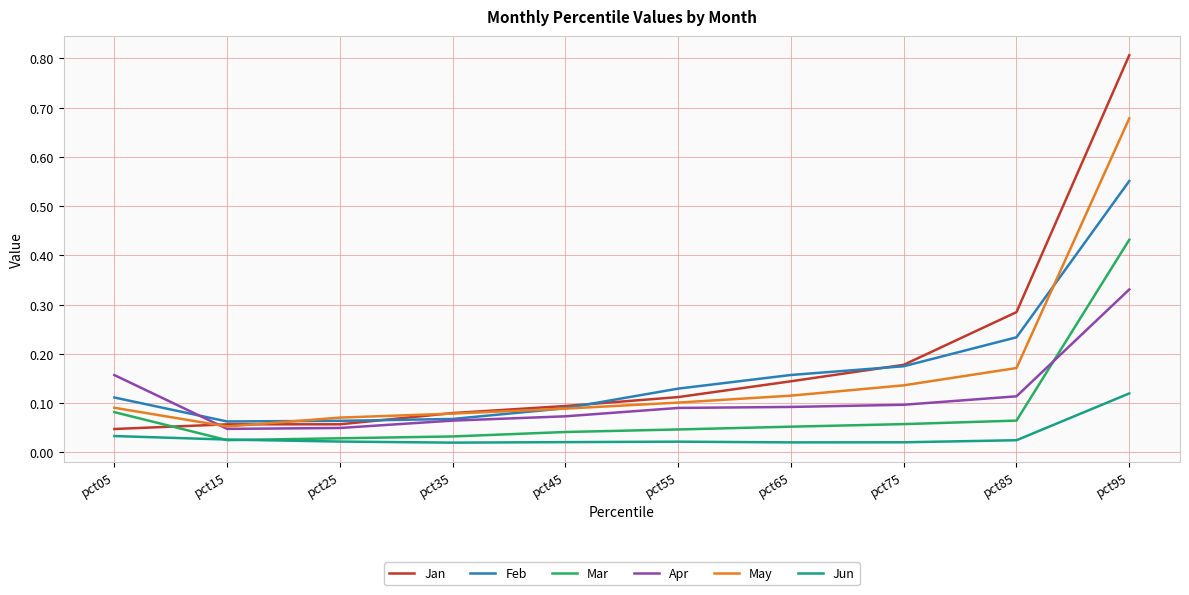

What is the total value across all series at pct85?

0.9